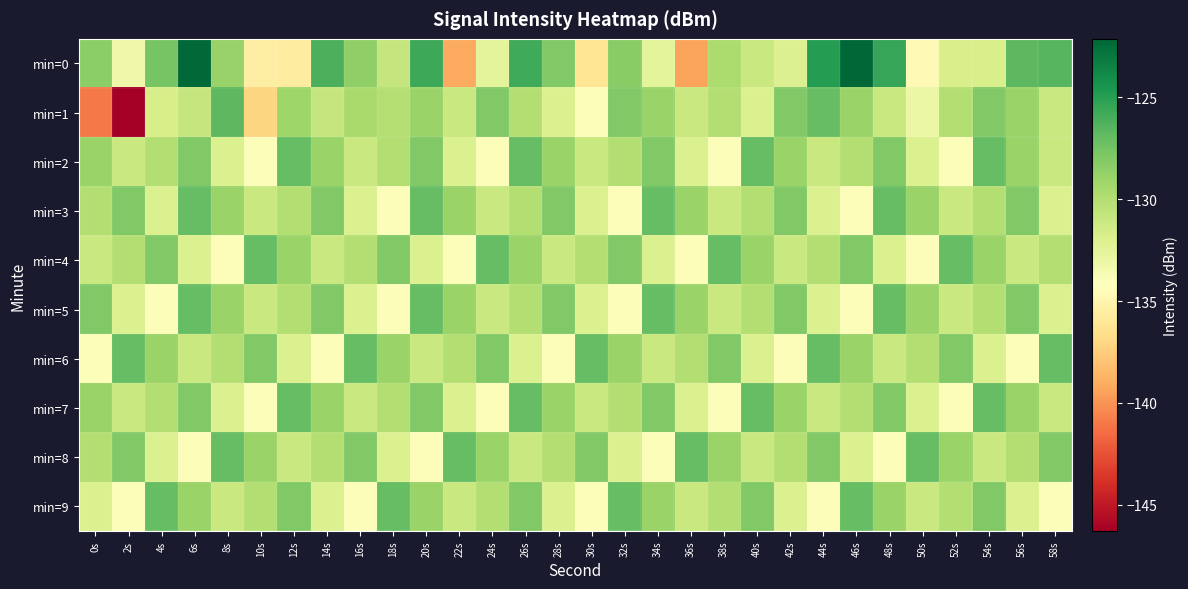

Which series changed the most between 8s and 42s?

min=6